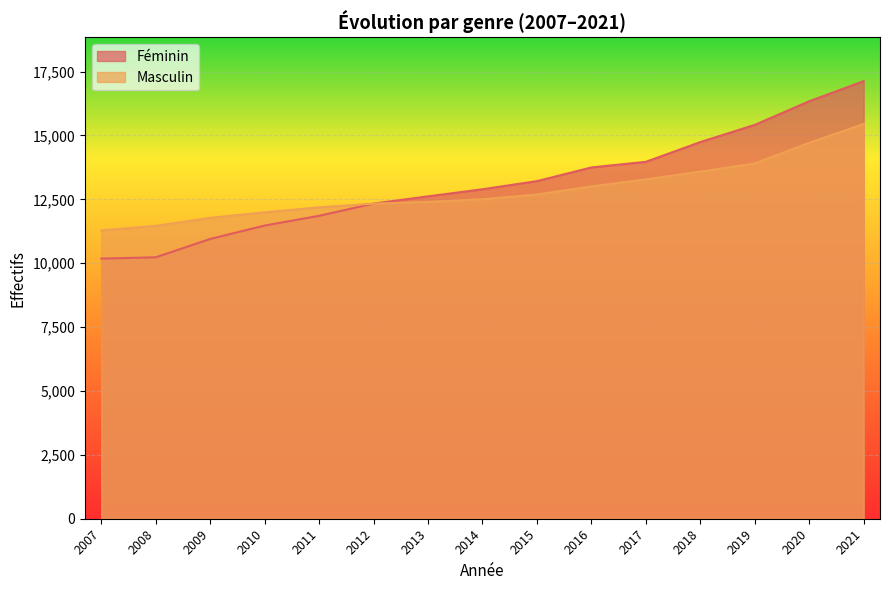

What is the sum of the Masculin values at 2017 and 2012?

25612